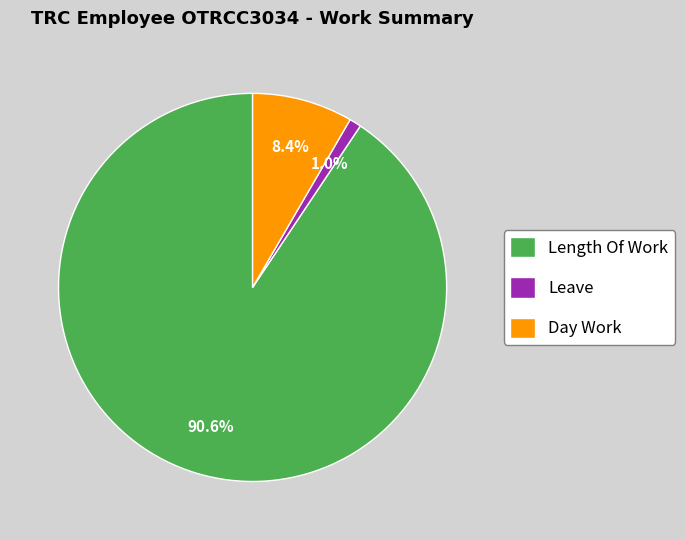

Count the number of slices in the pie.

3